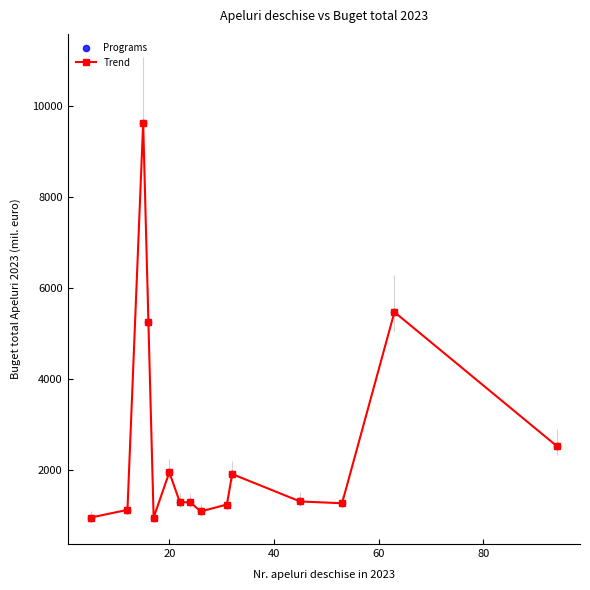

What is the value of the 11th point from the left?

1913.5